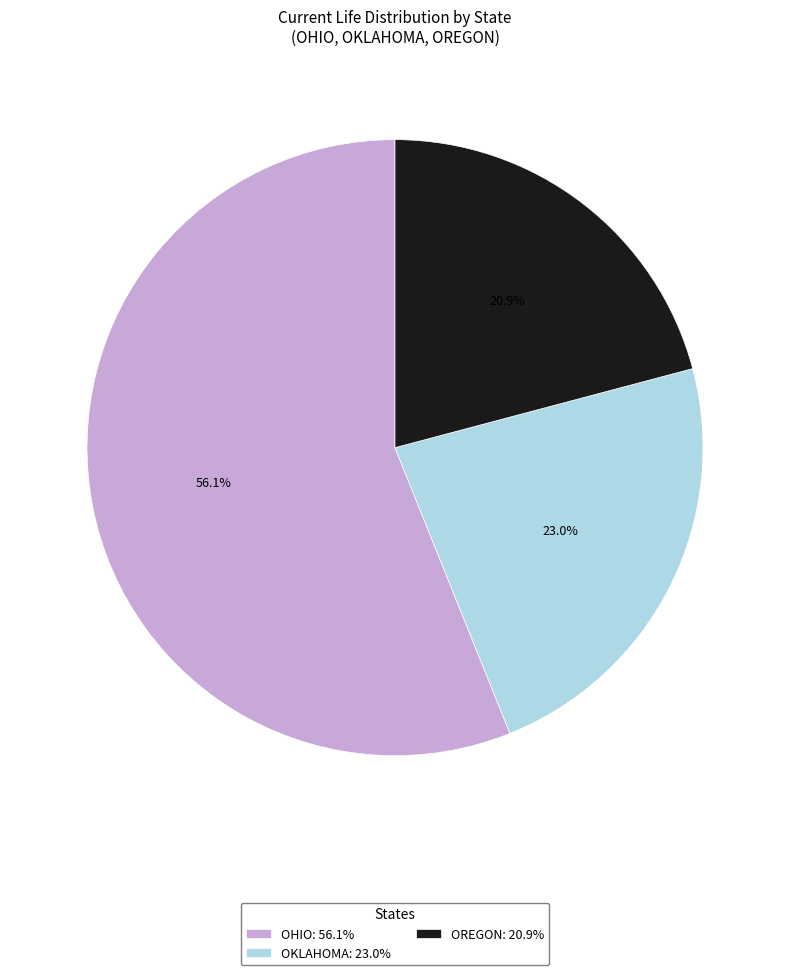

Is there a majority slice in this chart?

Yes